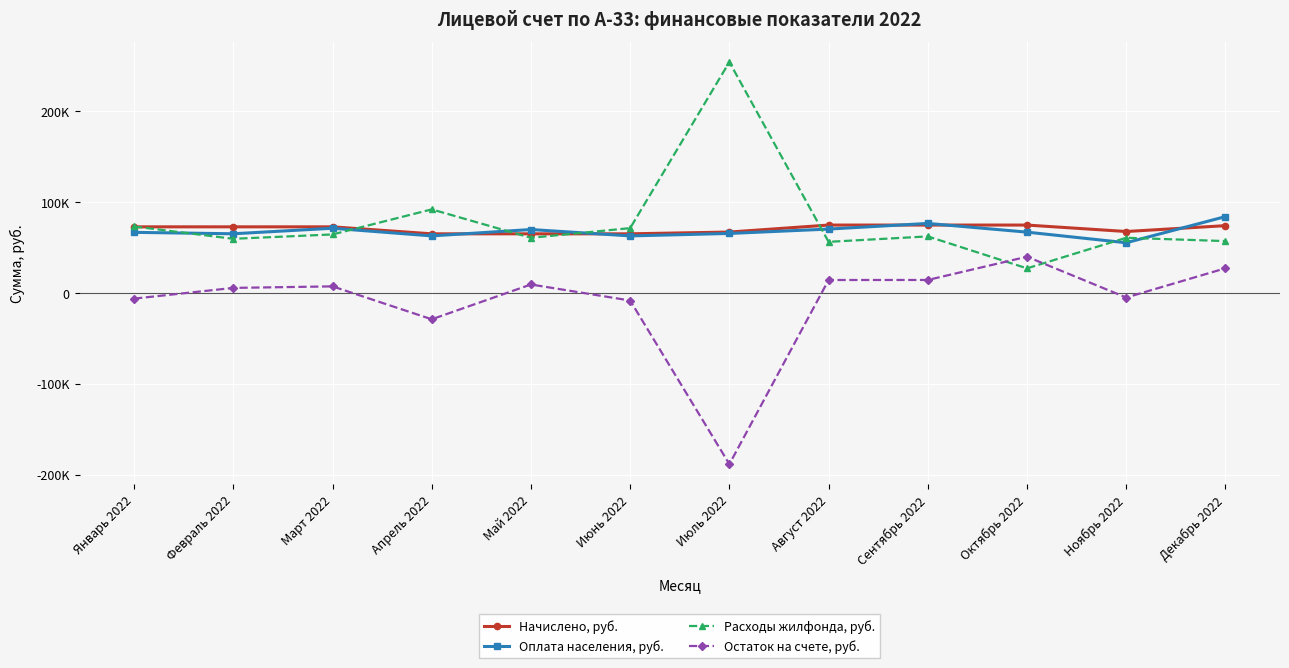

Where is Остаток на счете, руб. nearest to the value -74353?

Апрель 2022